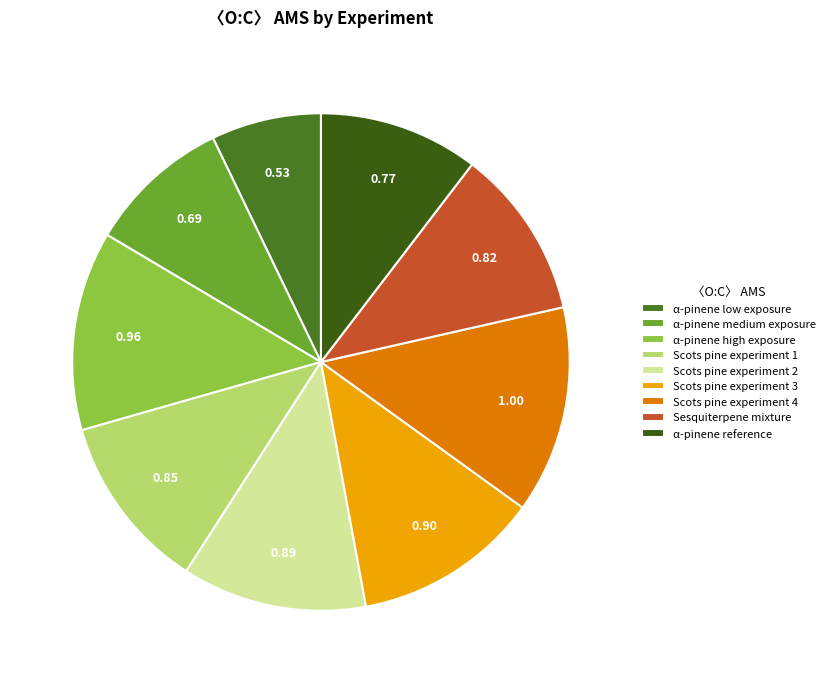

To the nearest percent, what percentage of the pie is α-pinene reference?

10%